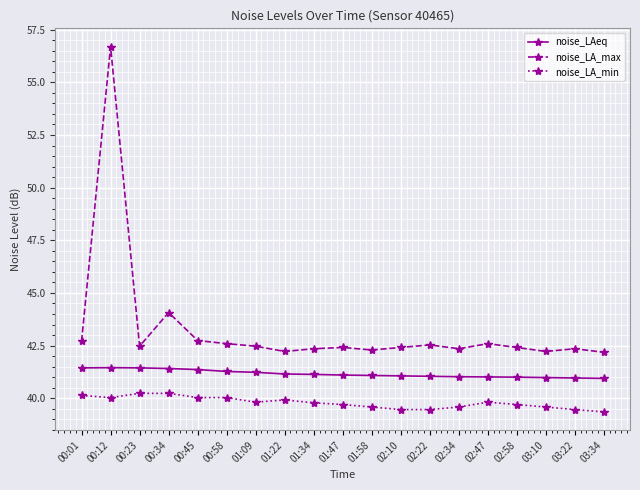

What position from the left is 01:22?

8